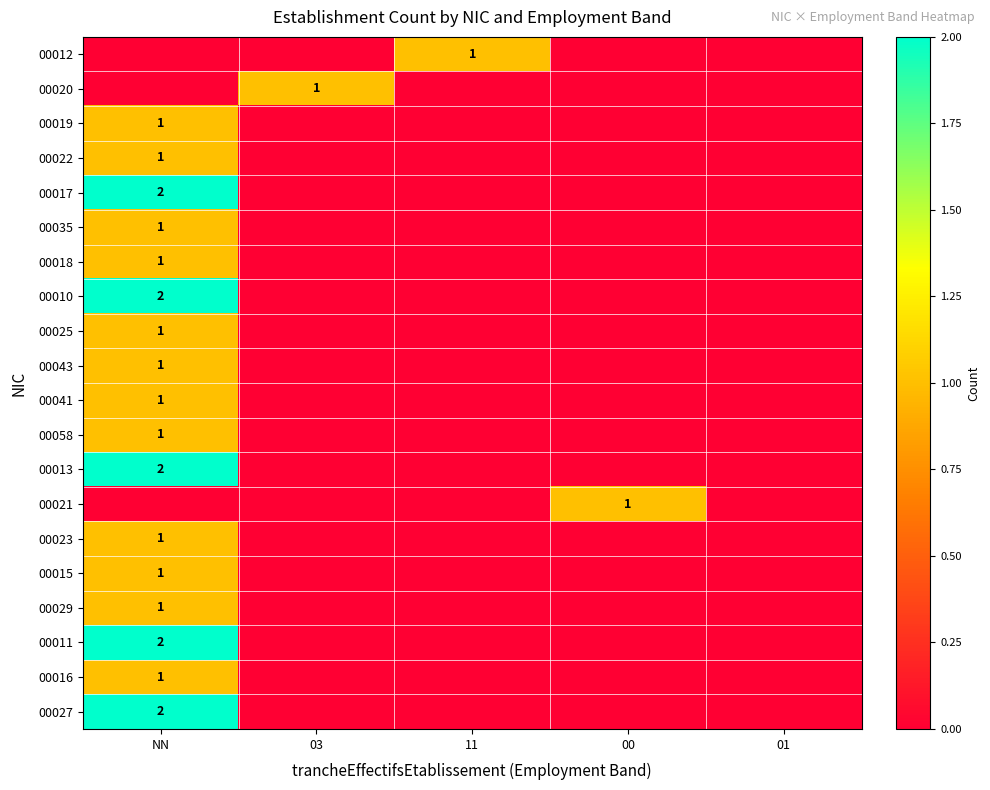

What is the spread (max minus min) of values at 03?

1